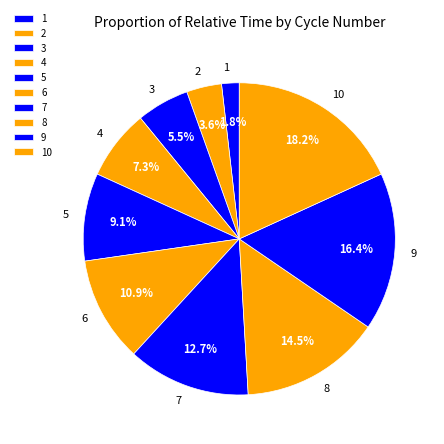

How many segments does this pie chart have?

10